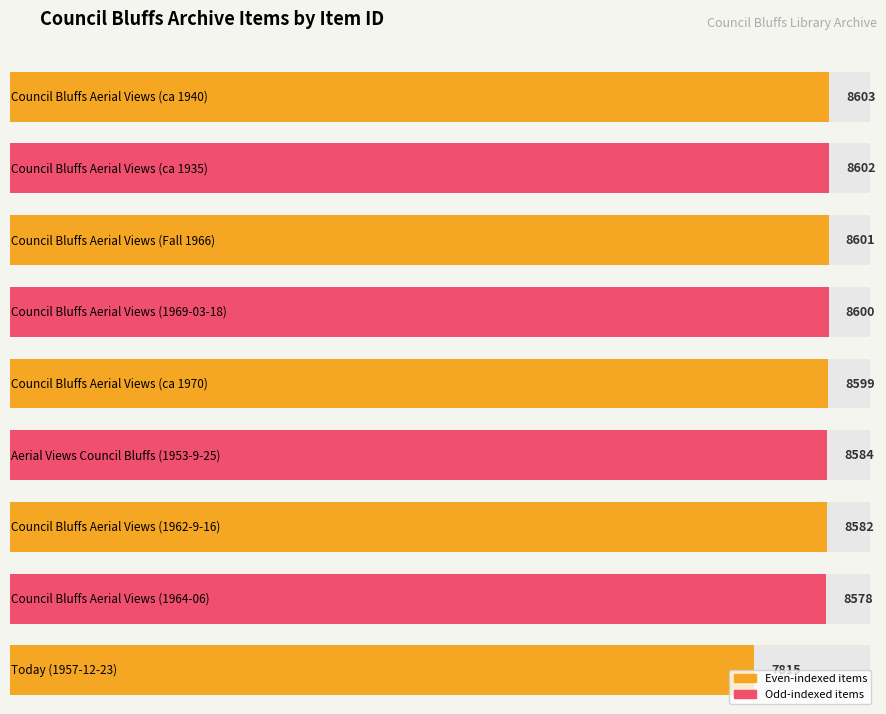

Rank the categories by value from highest to lowest.

Council Bluffs Aerial Views (ca 1940), Council Bluffs Aerial Views (ca 1935), Council Bluffs Aerial Views (Fall 1966), Council Bluffs Aerial Views (1969-03-18), Council Bluffs Aerial Views (ca 1970), Aerial Views Council Bluffs (1953-9-25), Council Bluffs Aerial Views (1962-9-16), Council Bluffs Aerial Views (1964-06), Today (1957-12-23)